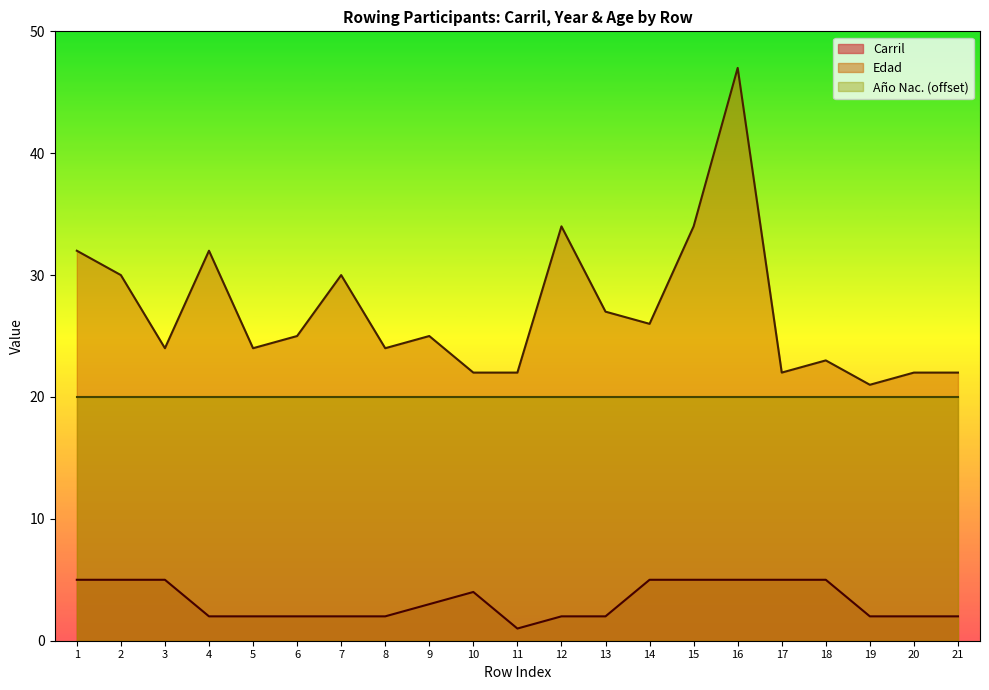

Is it true that Año Nac. (offset) equals 20 at 5?

True